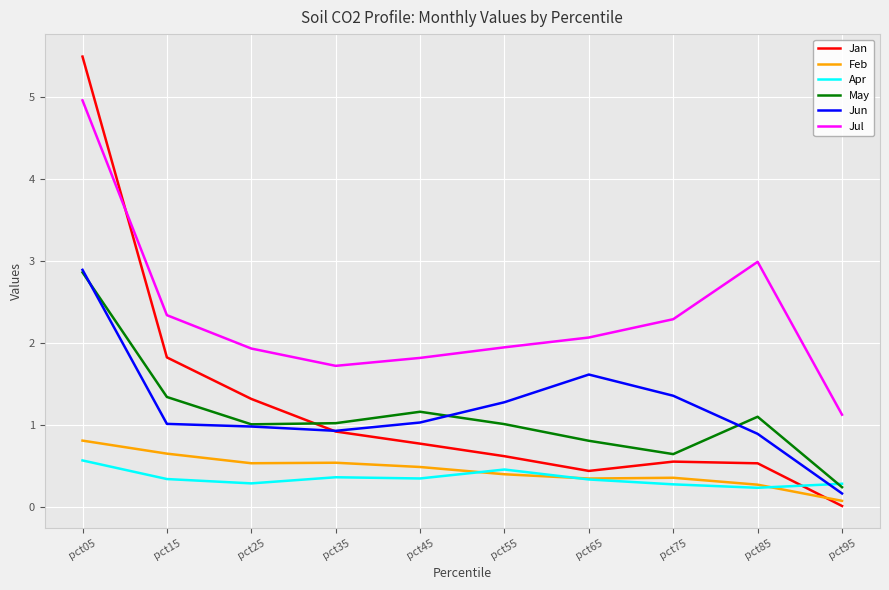

Which series has the widest spread of values?

Jan